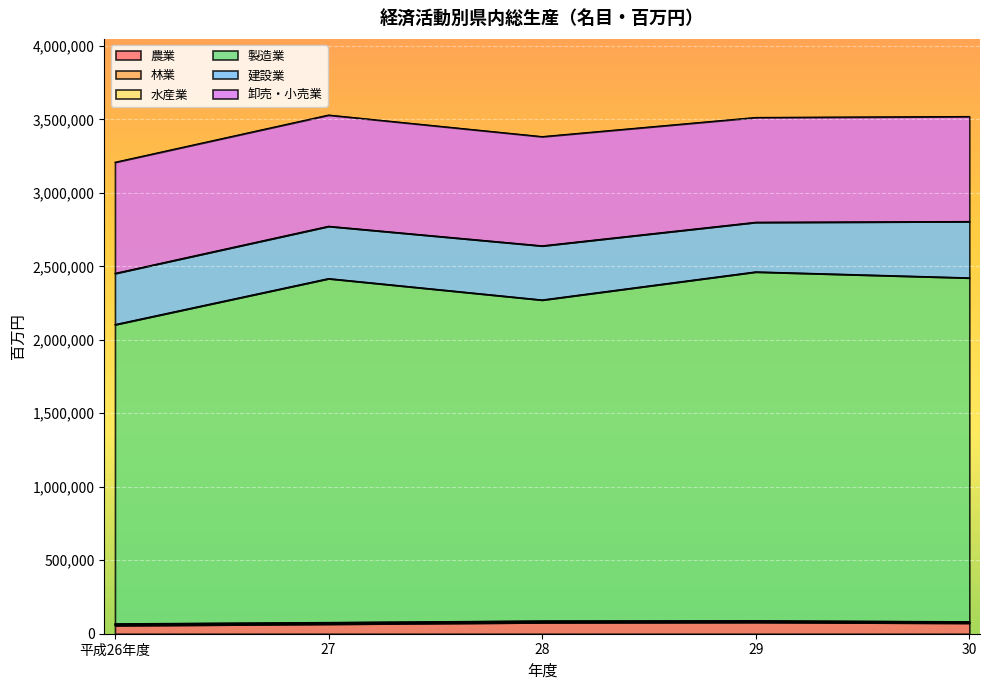

What is the sum of all 農業 values?

349409